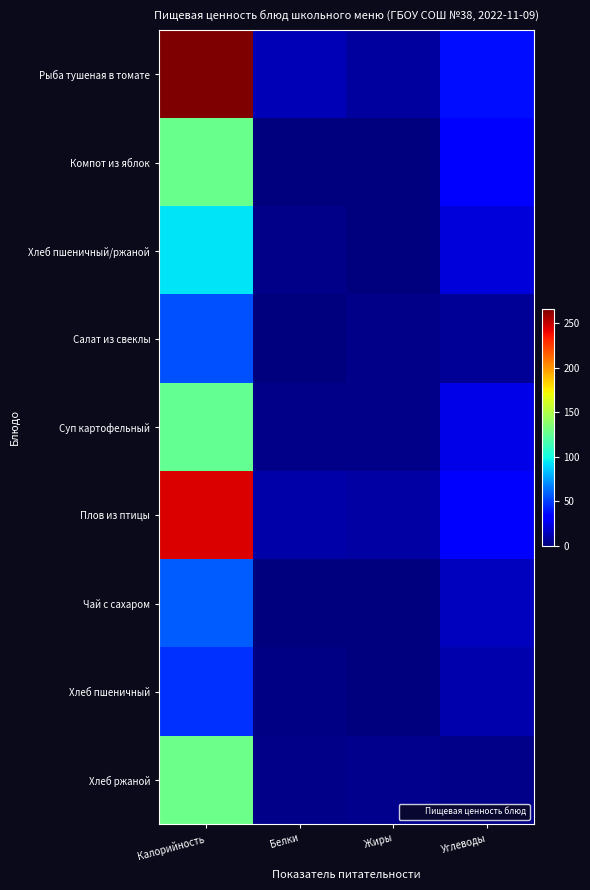

Count the number of categories in the chart.

4